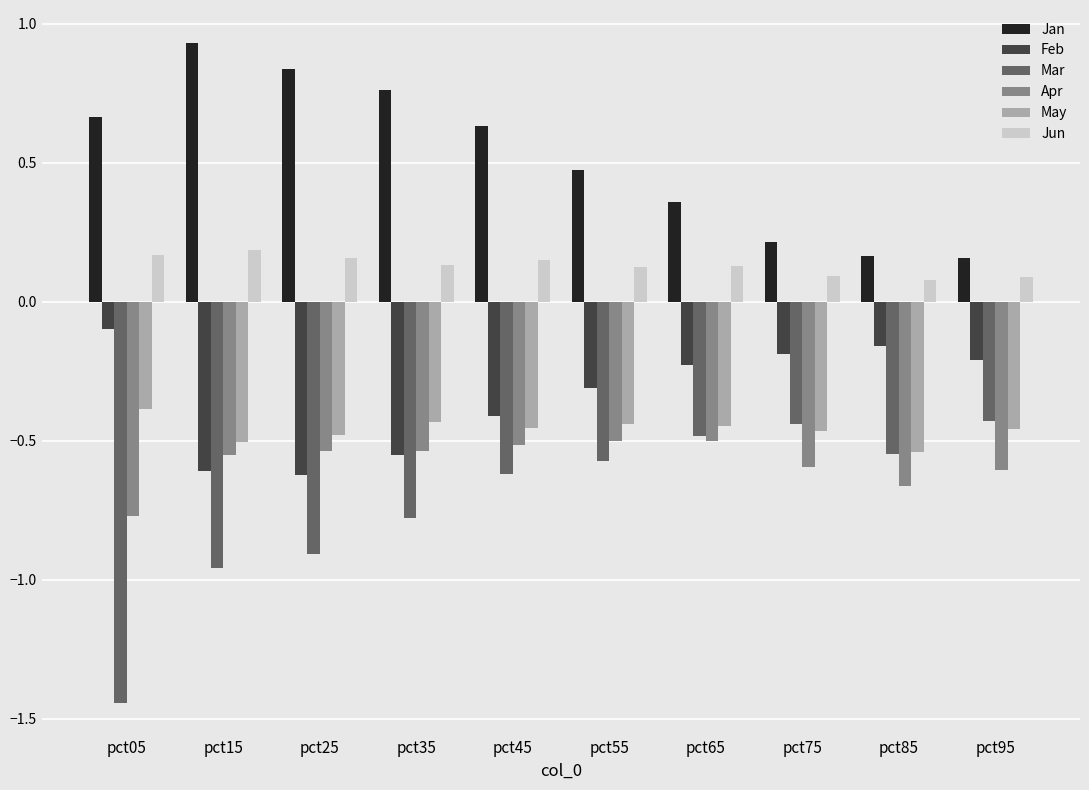

True or false: Feb has a value of -0.6 at pct25.

True